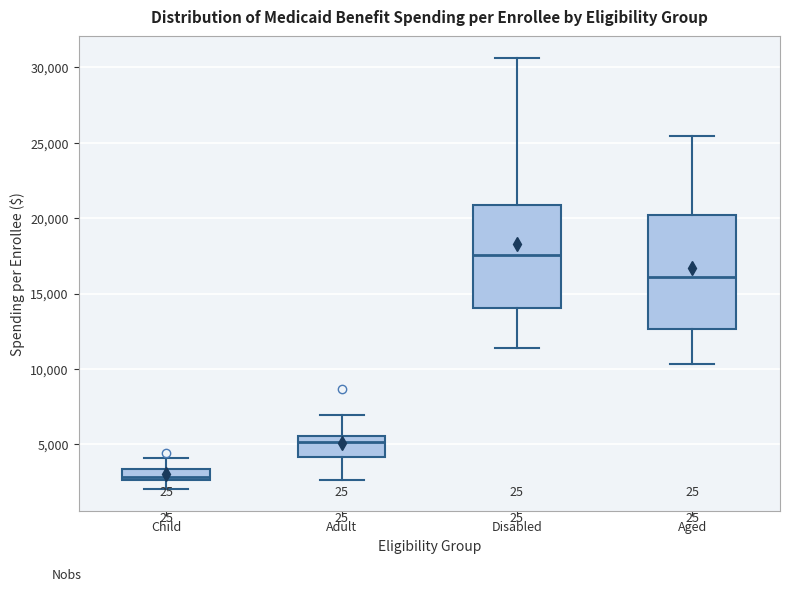

Which box's median line is the highest?

Disabled